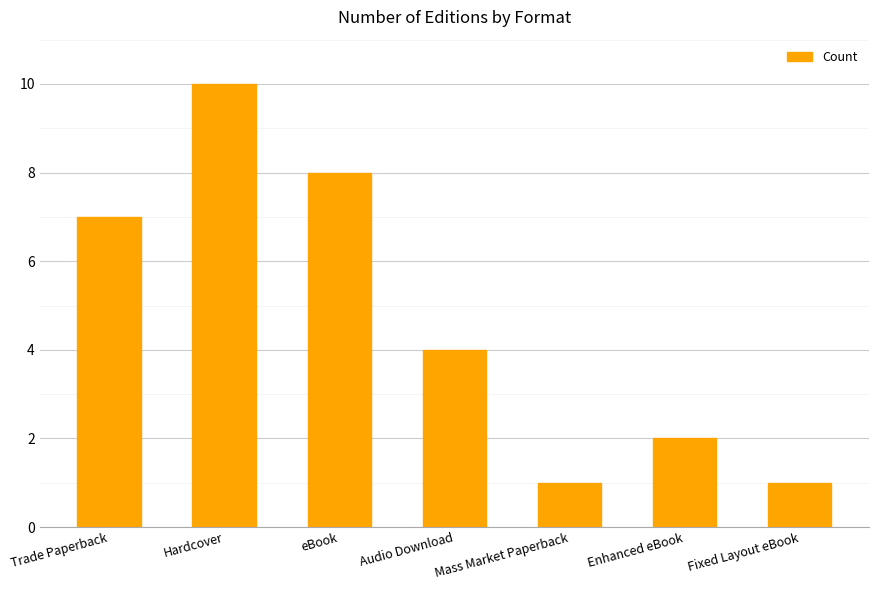

Reading left to right, transcribe all the data shown in this chart.

Trade Paperback=7	Hardcover=10	eBook=8	Audio Download=4	Mass Market Paperback=1	Enhanced eBook=2	Fixed Layout eBook=1